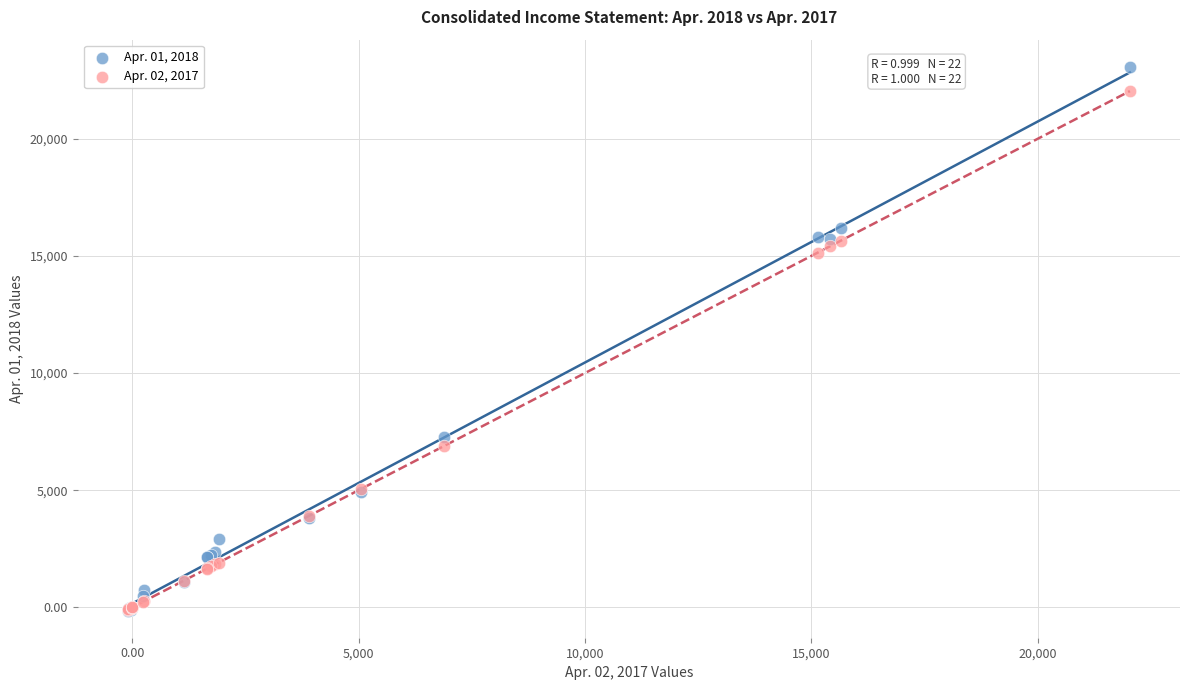

Which series has the largest Y range (max minus min)?

Apr. 01, 2018